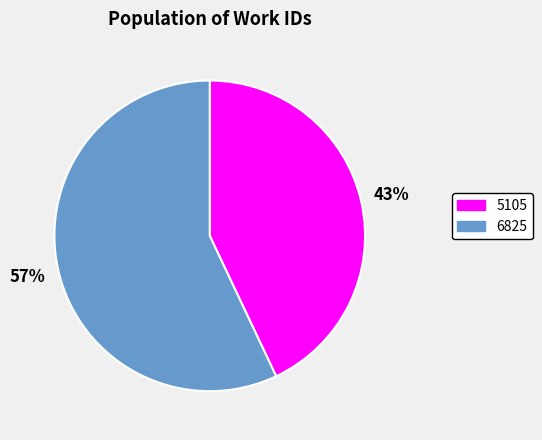

What is the largest slice in the pie chart?

6825